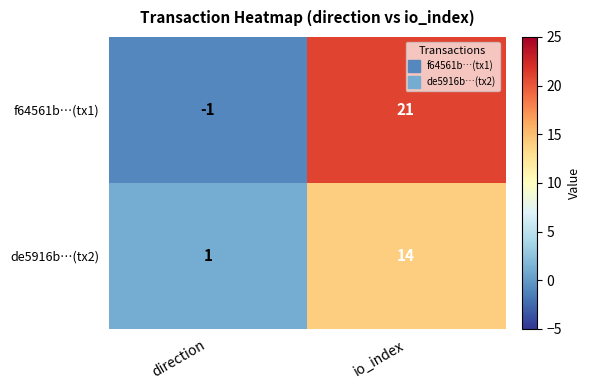

Reading left to right, what are all the values shown in this chart?

f64561b…(tx1): direction=-1	io_index=21
de5916b…(tx2): direction=1	io_index=14